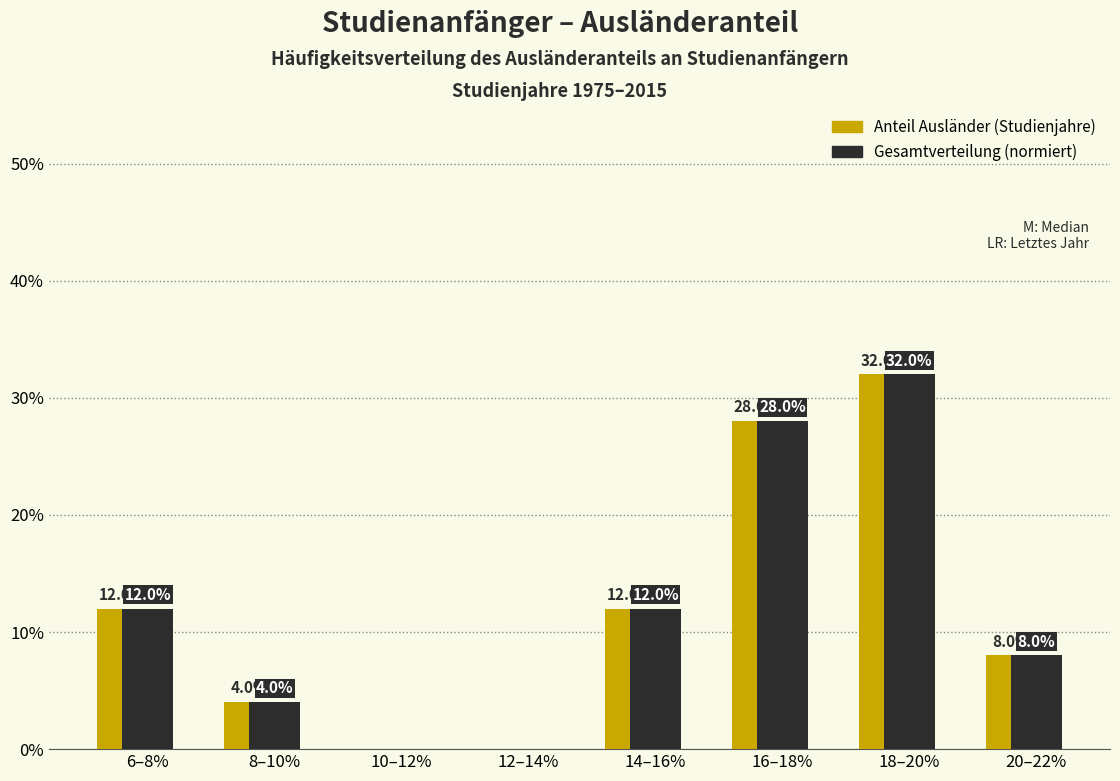

At which category is the sum across all series the highest?

18–20%